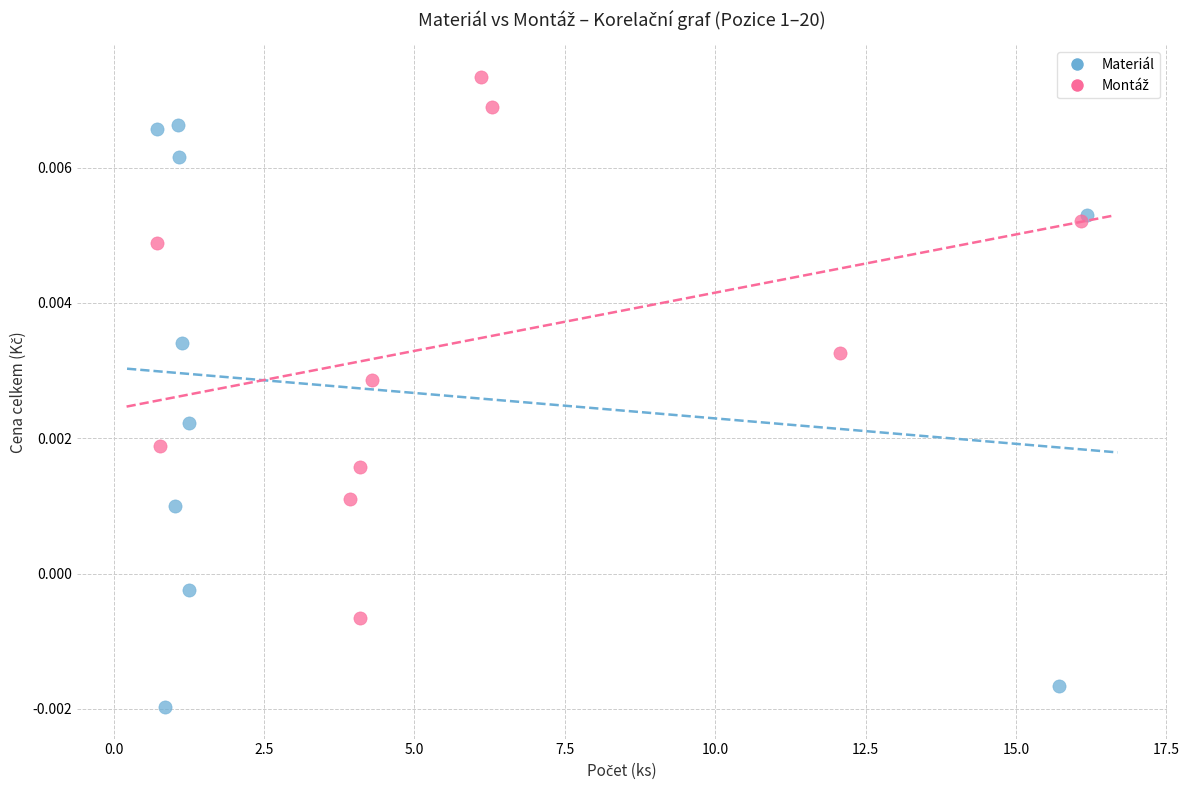

Which series reaches the minimum Y coordinate?

Materiál